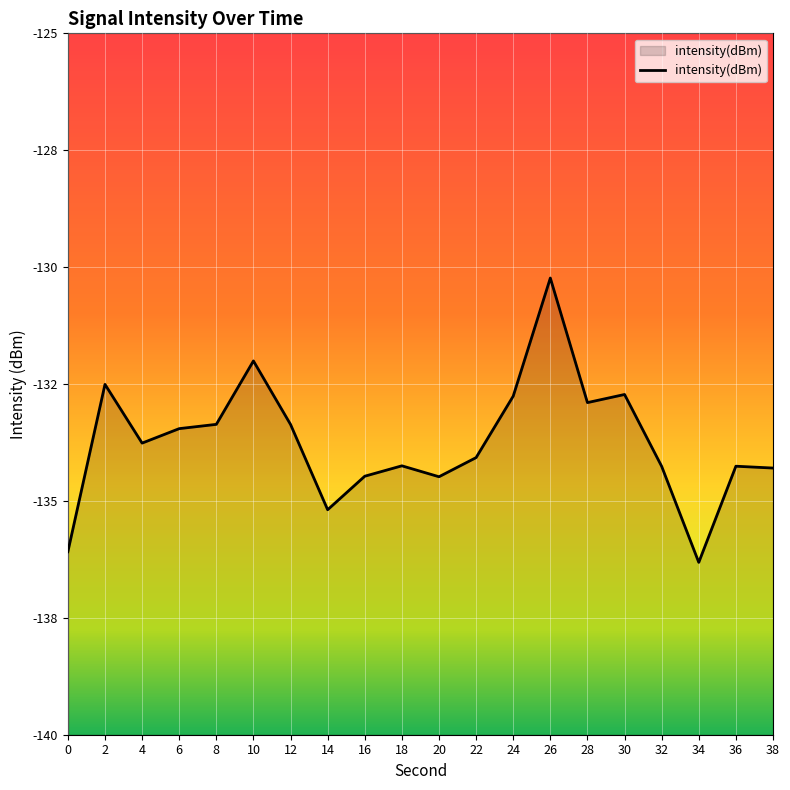

Which label corresponds to the smallest value in the chart?

34